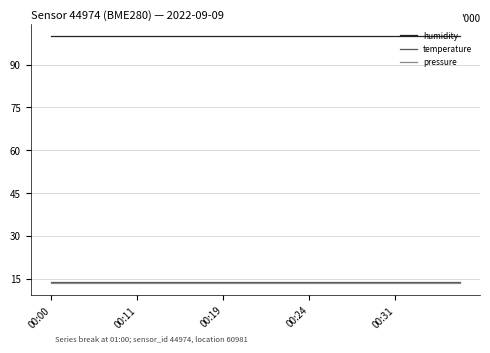

What are all the series names shown in the legend?

humidity, temperature, pressure